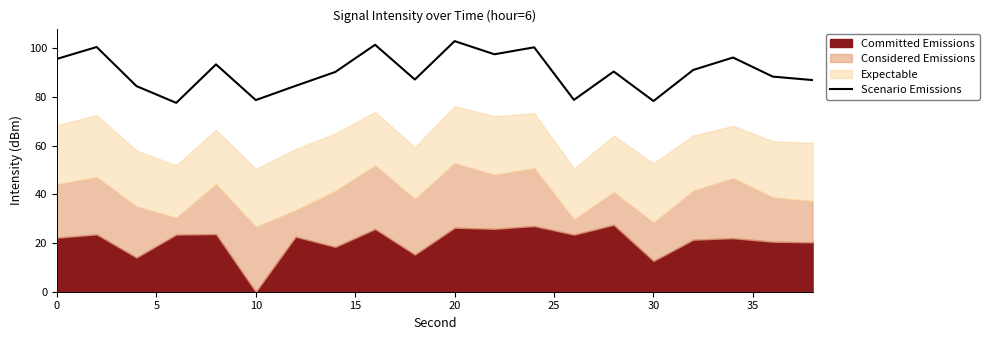

What is the maximum value for Scenario Emissions?

102.9